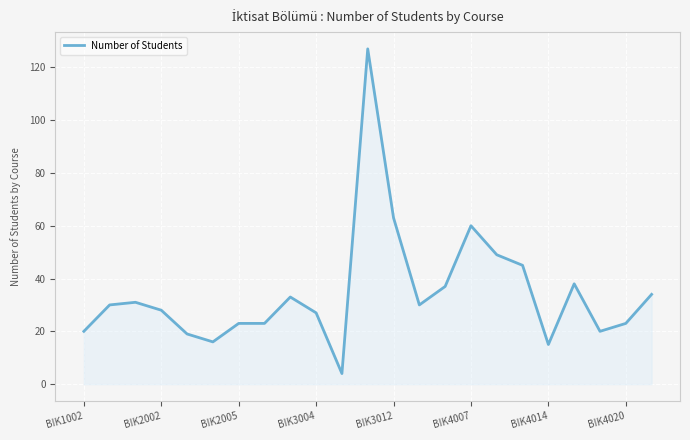

What is the difference between the maximum and minimum values?

123